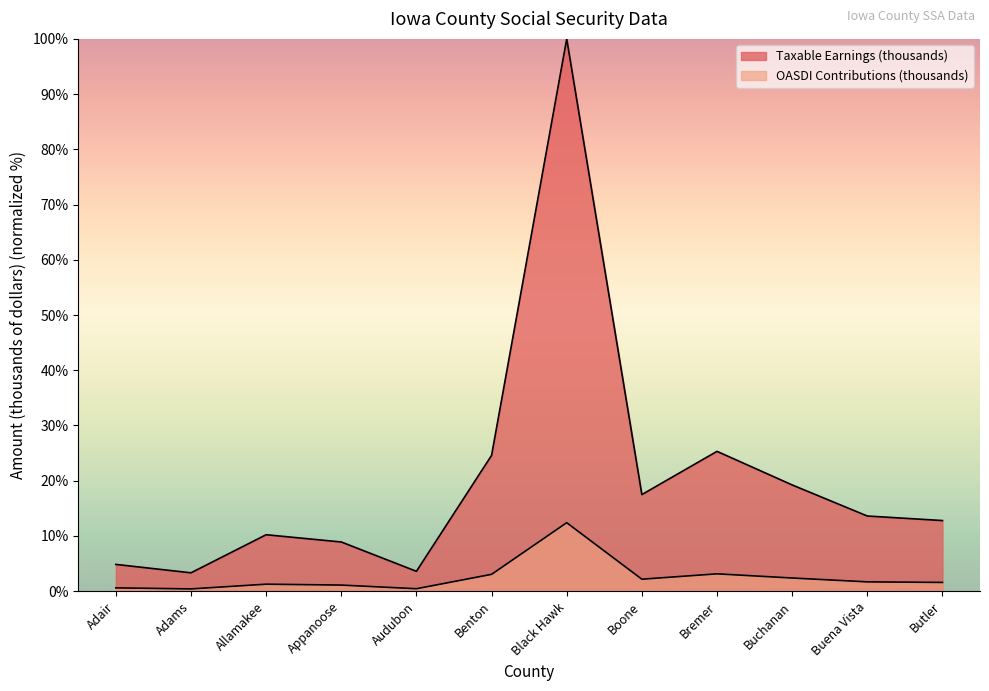

Between Black Hawk and Bremer, which series saw the biggest shift?

Taxable Earnings (thousands)